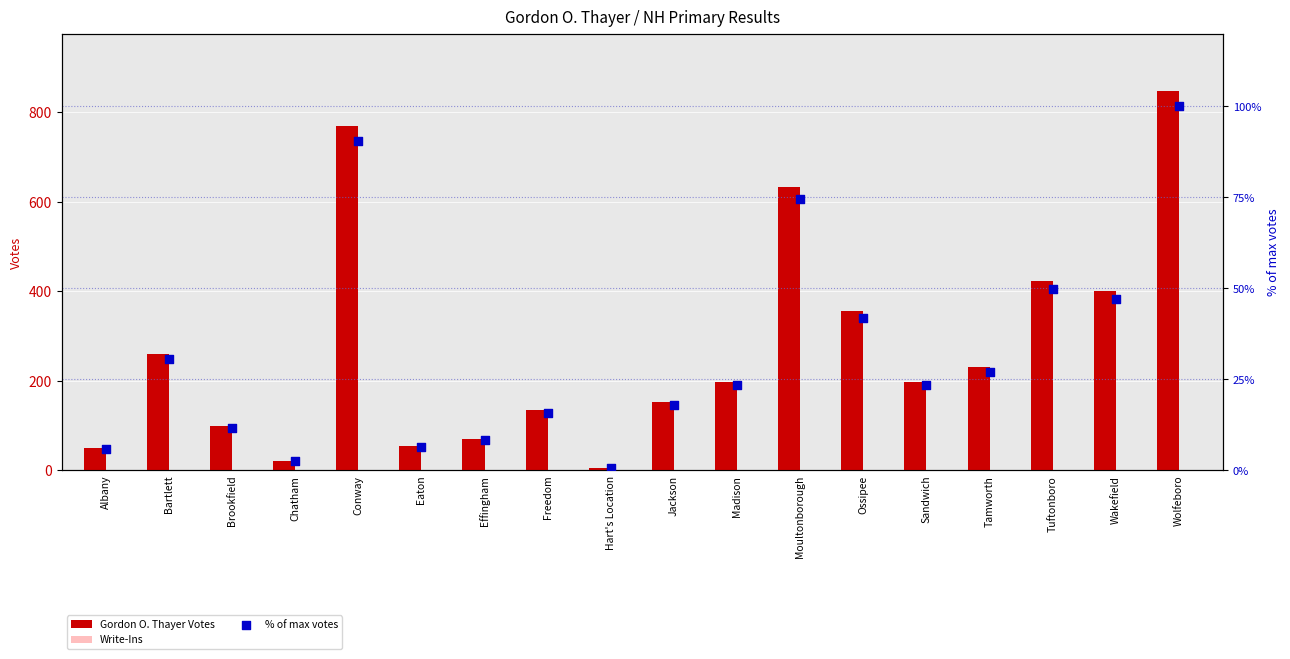

At which category is the sum across all series the highest?

Wolfeboro